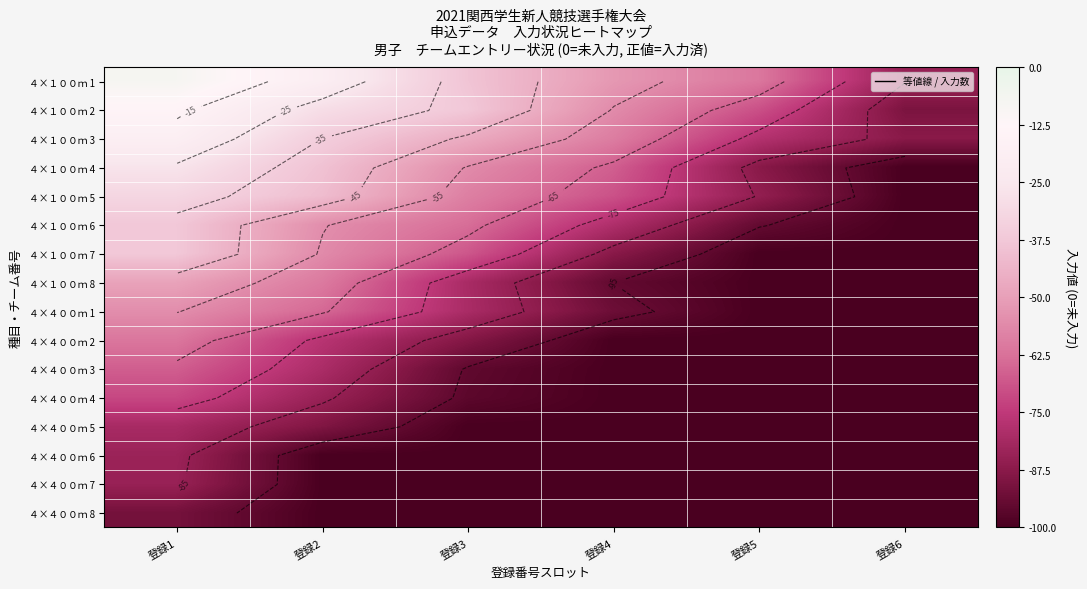

Where is ４×１００ｍ 6 nearest to the value -68?

登録3